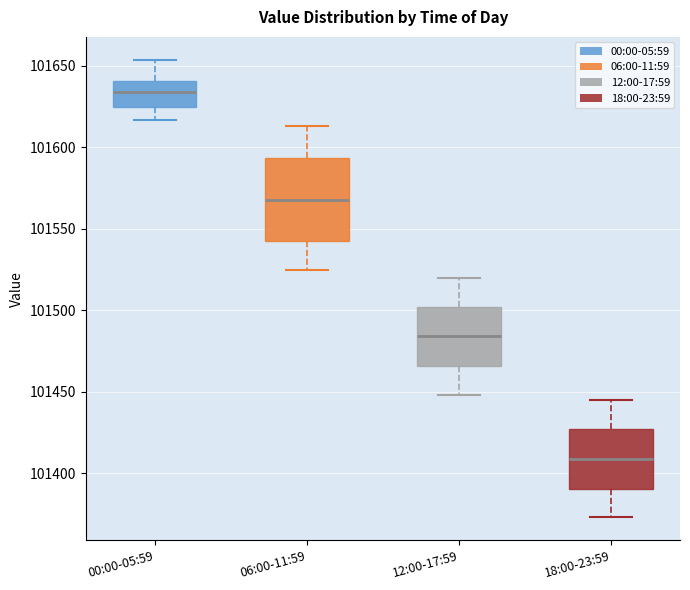

Reading left to right, transcribe this box plot: for each box, give where its median line is, the range the box spans, and where its two whiskers end, as read against the y-axis. The values are not printed on the chart, so give them approximately, as read against the axis.

00:00-05:59: median 101635, box 101625 to 101640, whiskers 101615 to 101655
06:00-11:59: median 101570, box 101545 to 101595, whiskers 101525 to 101615
12:00-17:59: median 101485, box 101465 to 101500, whiskers 101450 to 101520
18:00-23:59: median 101410, box 101390 to 101425, whiskers 101375 to 101445